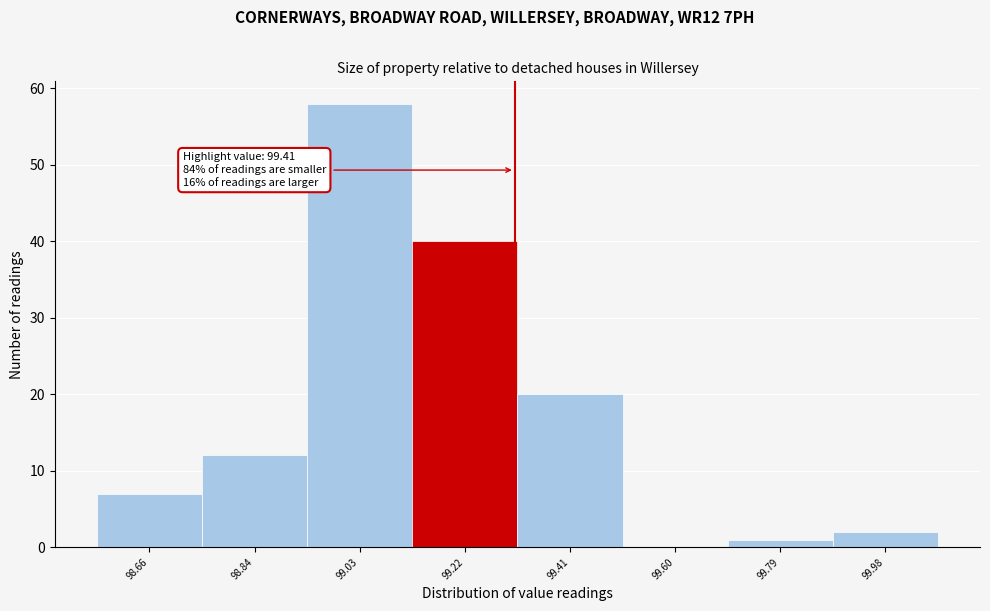

Reading left to right, what are all the values shown in this chart?

98.66=7	98.84=12	99.03=58	99.22=40	99.41=20	99.60=0	99.79=1	99.98=2